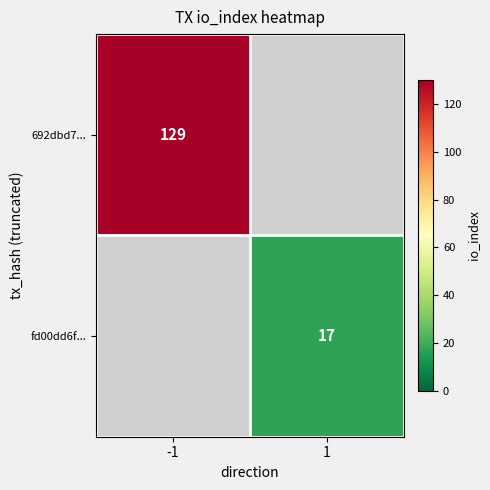

True or false: fd00dd6f... has a value of 17 at 1.

True